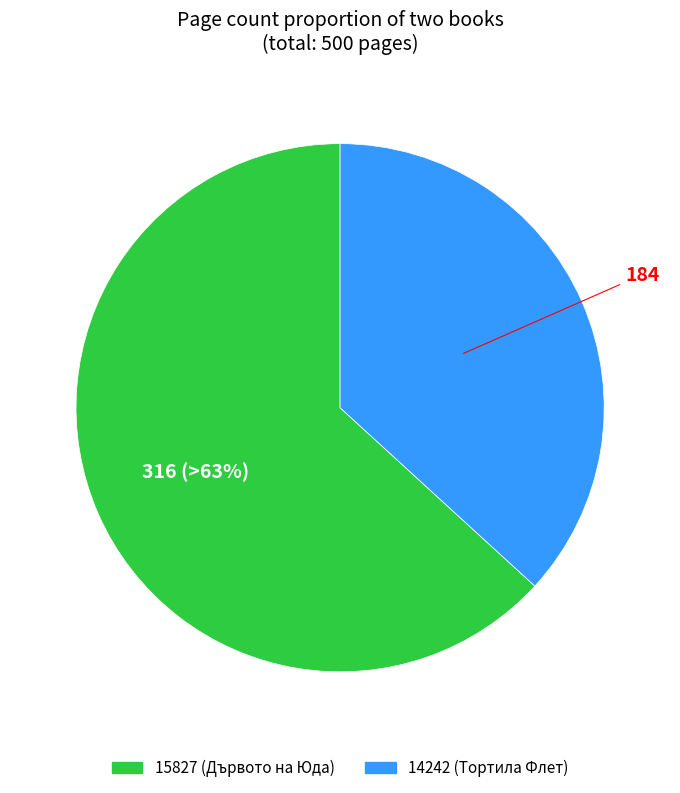

Do 14242 and 15827 together represent more than half of the pie?

Yes